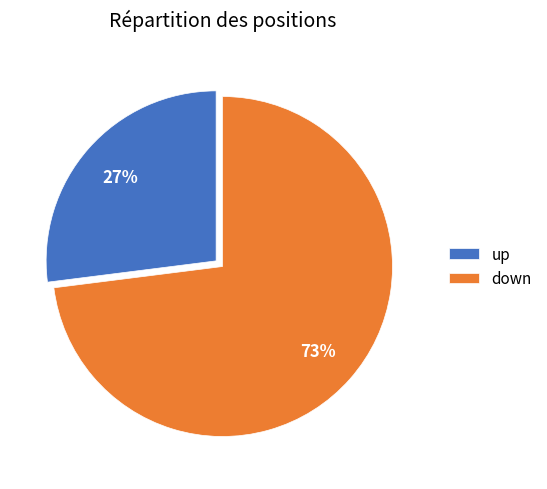

Approximately how many times larger is the value at down compared to up?

2.7